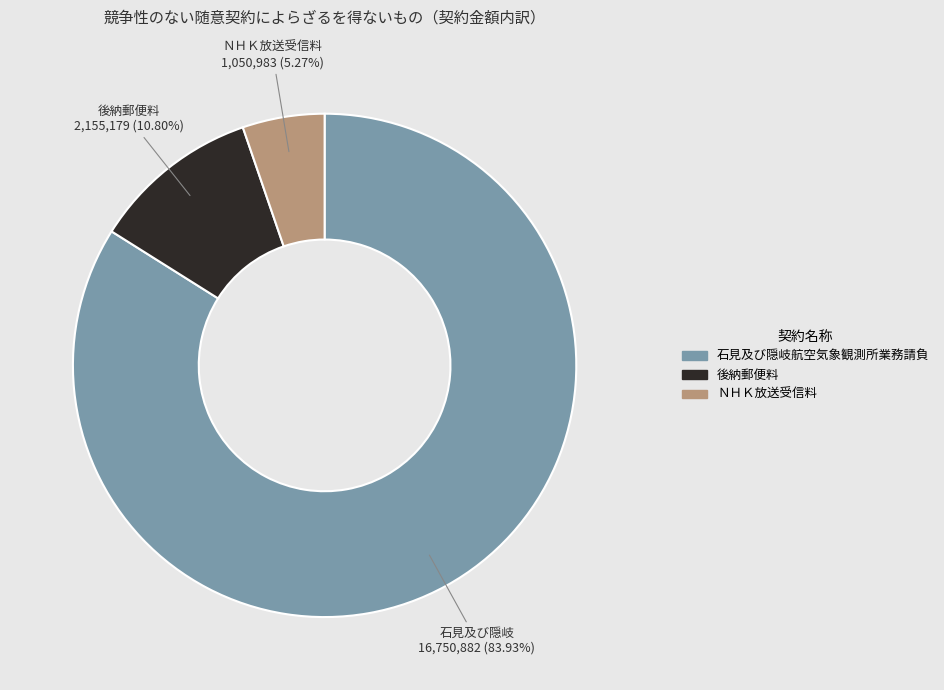

Is the sum of 後納郵便料 and ＮＨＫ放送受信料 greater than half?

No